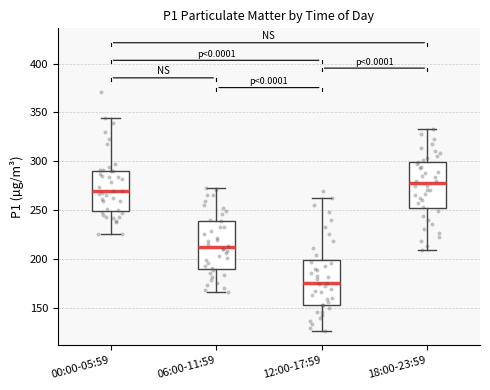

Reading left to right, read every box against the y-axis: the position of its median line, the range the box covers, and the ends of its whiskers. The values are not printed on the chart, so give them approximately, as read against the axis.

00:00-05:59: median 270, box 250 to 290, whiskers 225 to 345
06:00-11:59: median 210, box 190 to 240, whiskers 165 to 270
12:00-17:59: median 175, box 155 to 200, whiskers 125 to 260
18:00-23:59: median 275, box 250 to 300, whiskers 210 to 335